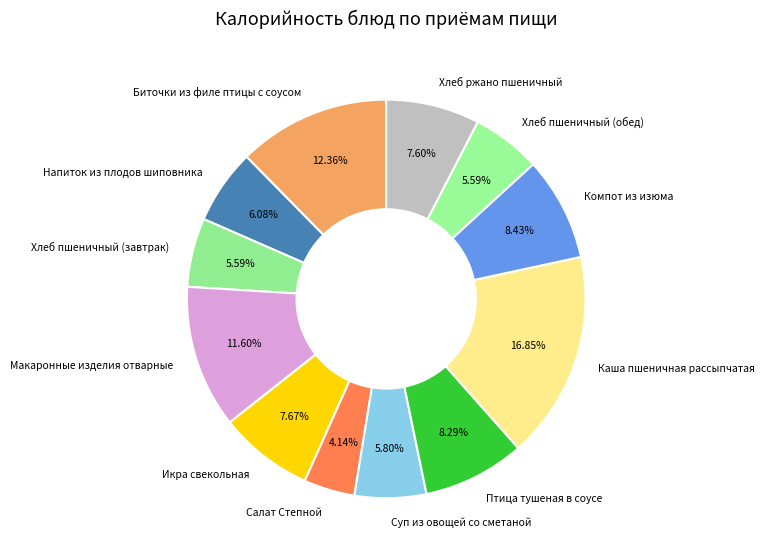

The Птица тушеная в соусе slice represents 8% of the pie. True or false?

True